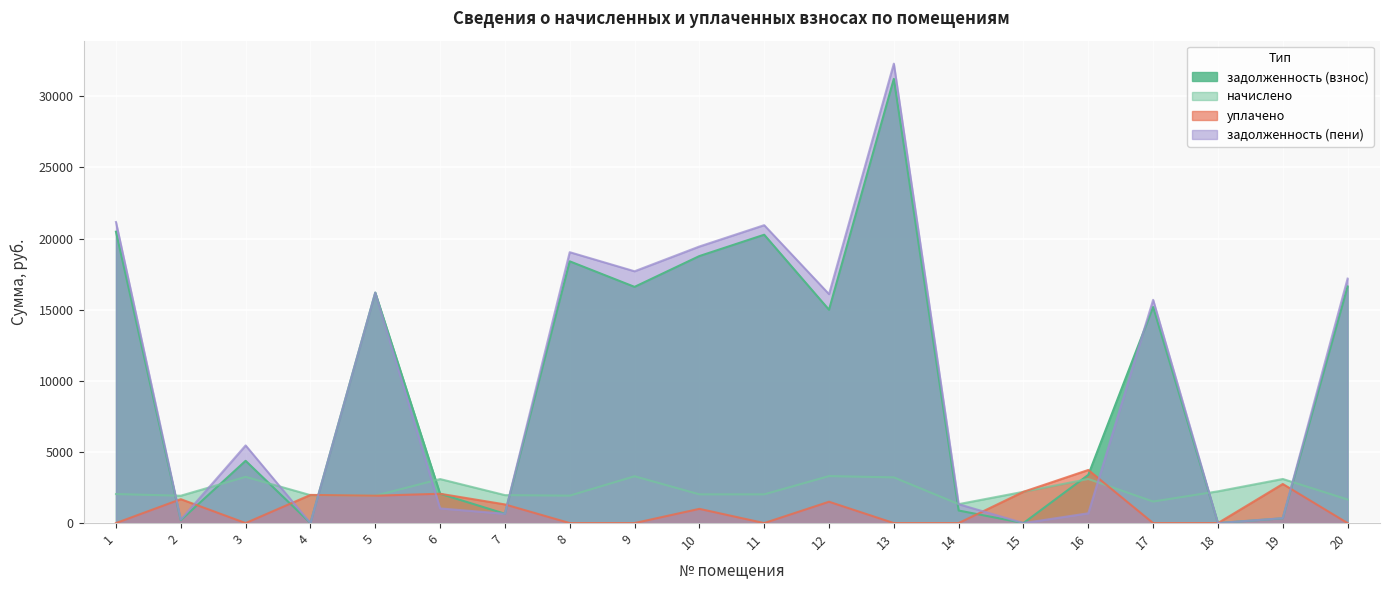

In задолженность (пени), how many points are higher than both neighbors (excluding endpoints)?

6